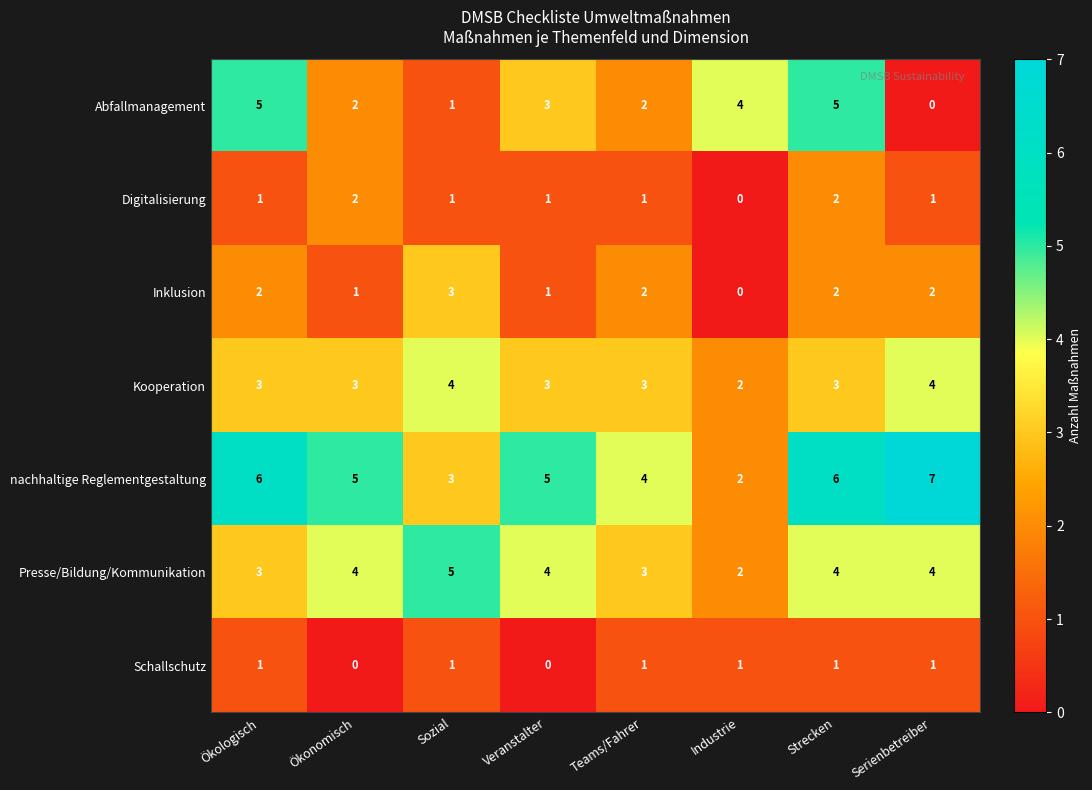

The value of nachhaltige Reglementgestaltung at Industrie is 1. True or false?

False